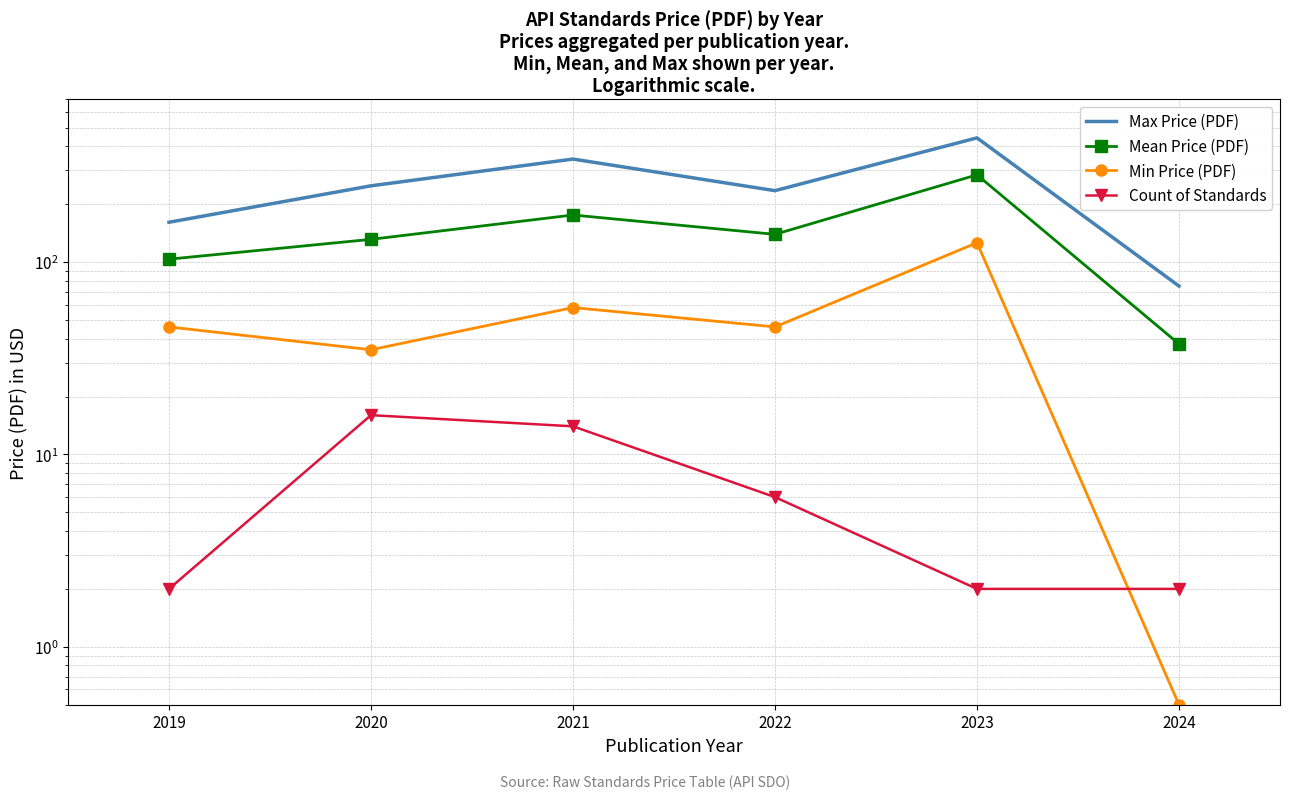

Which series changed the most between 2019 and 2020?

Max Price (PDF)